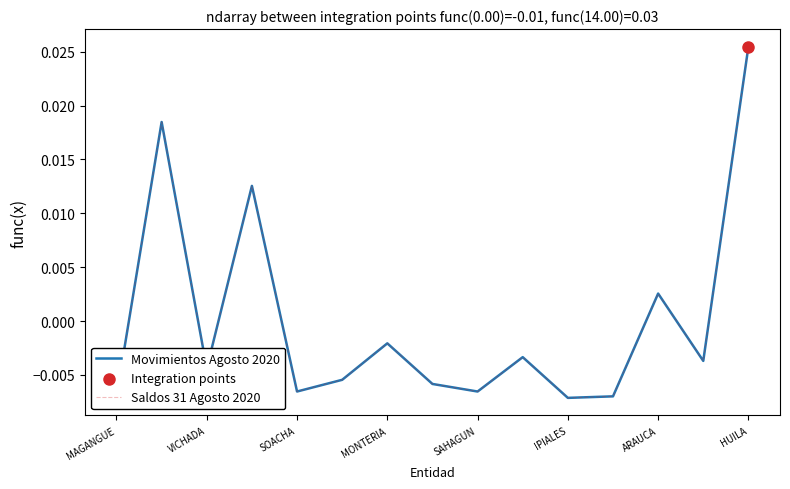

At how many categories does at least one series exceed 0?

4